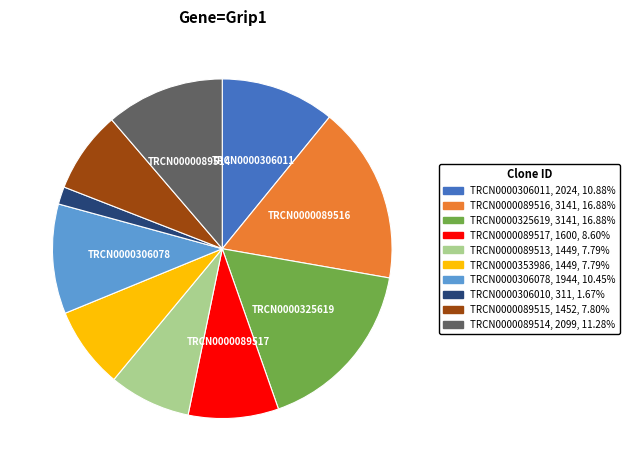

Which category has the smallest portion of the pie?

TRCN0000306010